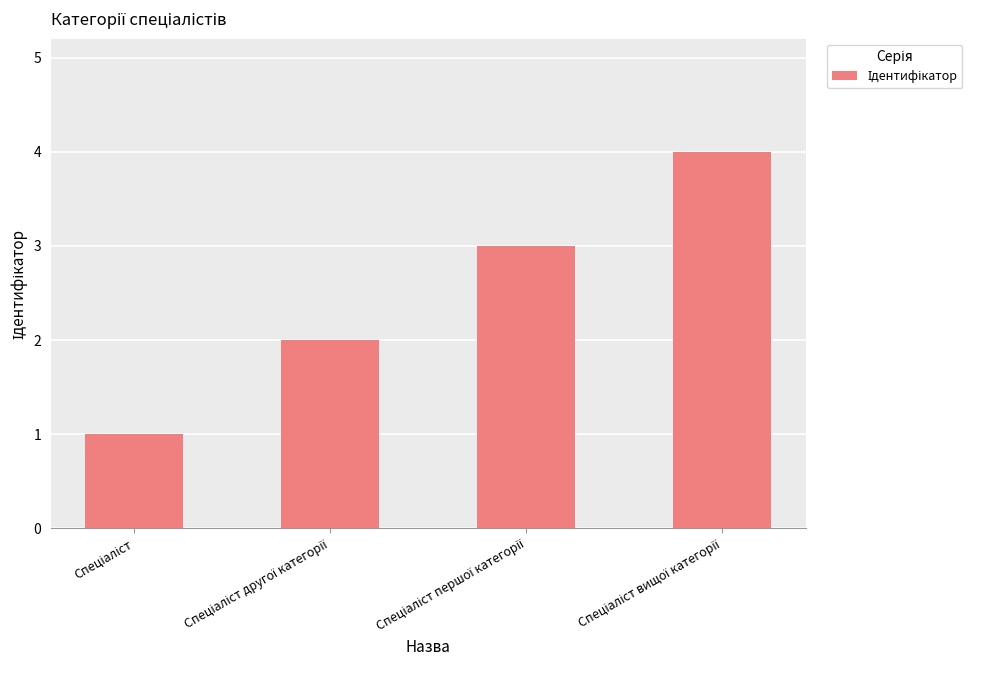

What is the maximum value shown in the chart?

4